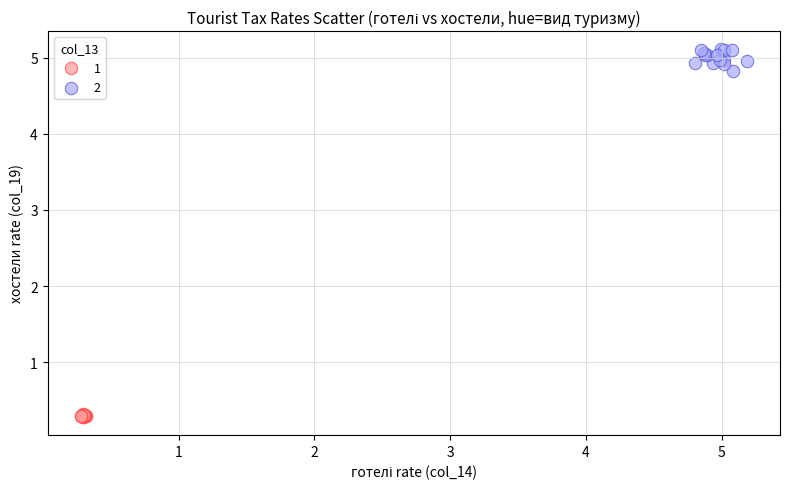

What are all the series names shown in the legend?

1, 2